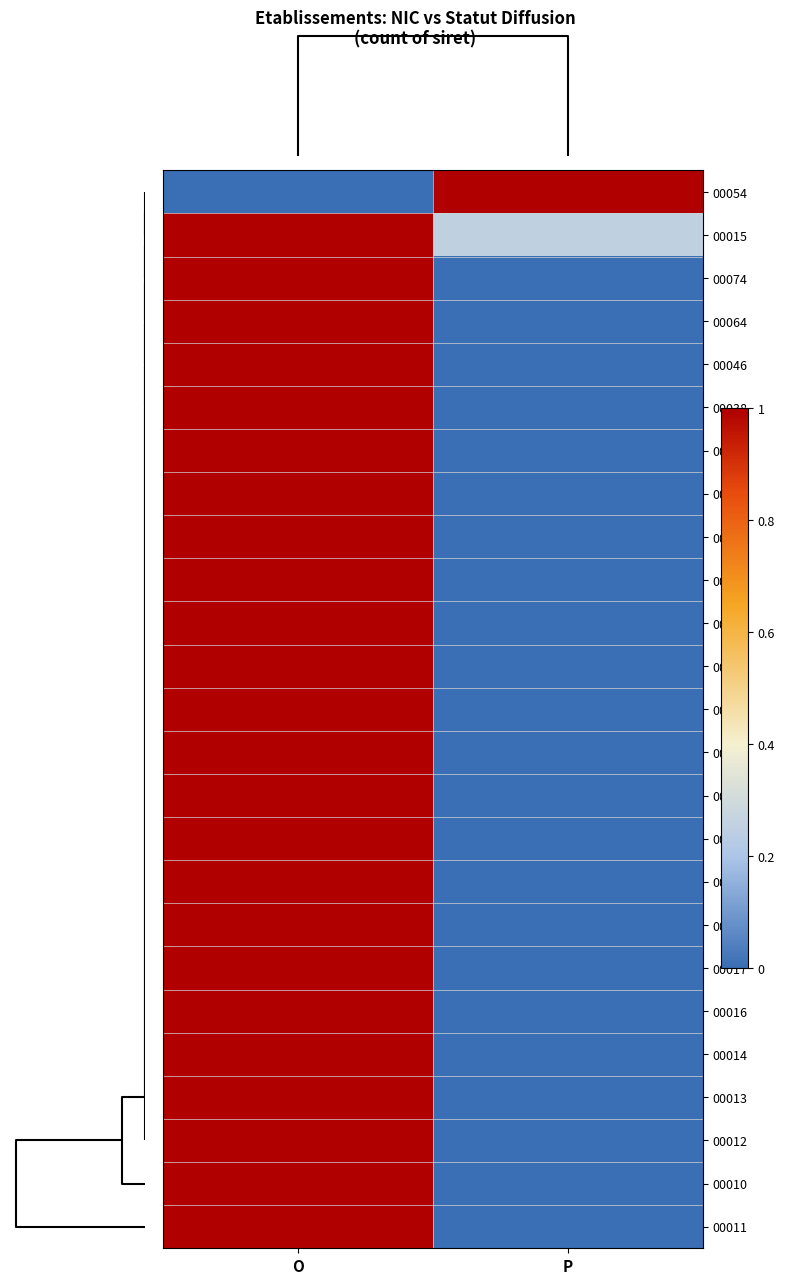

Reading left to right, transcribe all the data shown in this chart.

00054: O=0.0	P=1.0
00015: O=1.0	P=0.2
00074: O=1.0	P=0.0
00064: O=1.0	P=0.0
00046: O=1.0	P=0.0
00038: O=1.0	P=0.0
00037: O=1.0	P=0.0
00034: O=1.0	P=0.0
00031: O=1.0	P=0.0
00029: O=1.0	P=0.0
00028: O=1.0	P=0.0
00026: O=1.0	P=0.0
00024: O=1.0	P=0.0
00023: O=1.0	P=0.0
00021: O=1.0	P=0.0
00020: O=1.0	P=0.0
00019: O=1.0	P=0.0
00018: O=1.0	P=0.0
00017: O=1.0	P=0.0
00016: O=1.0	P=0.0
00014: O=1.0	P=0.0
00013: O=1.0	P=0.0
00012: O=1.0	P=0.0
00010: O=1.0	P=0.0
00011: O=1.0	P=0.0